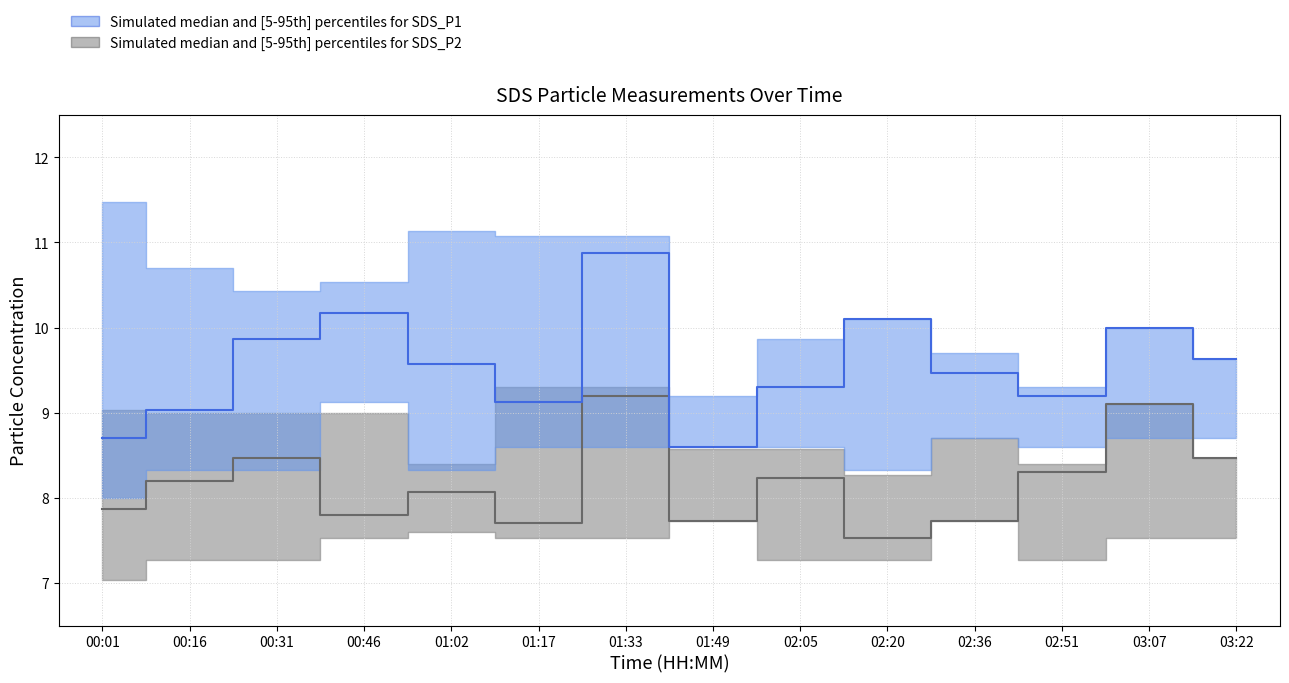

What is the minimum value shown in the chart?

7.5